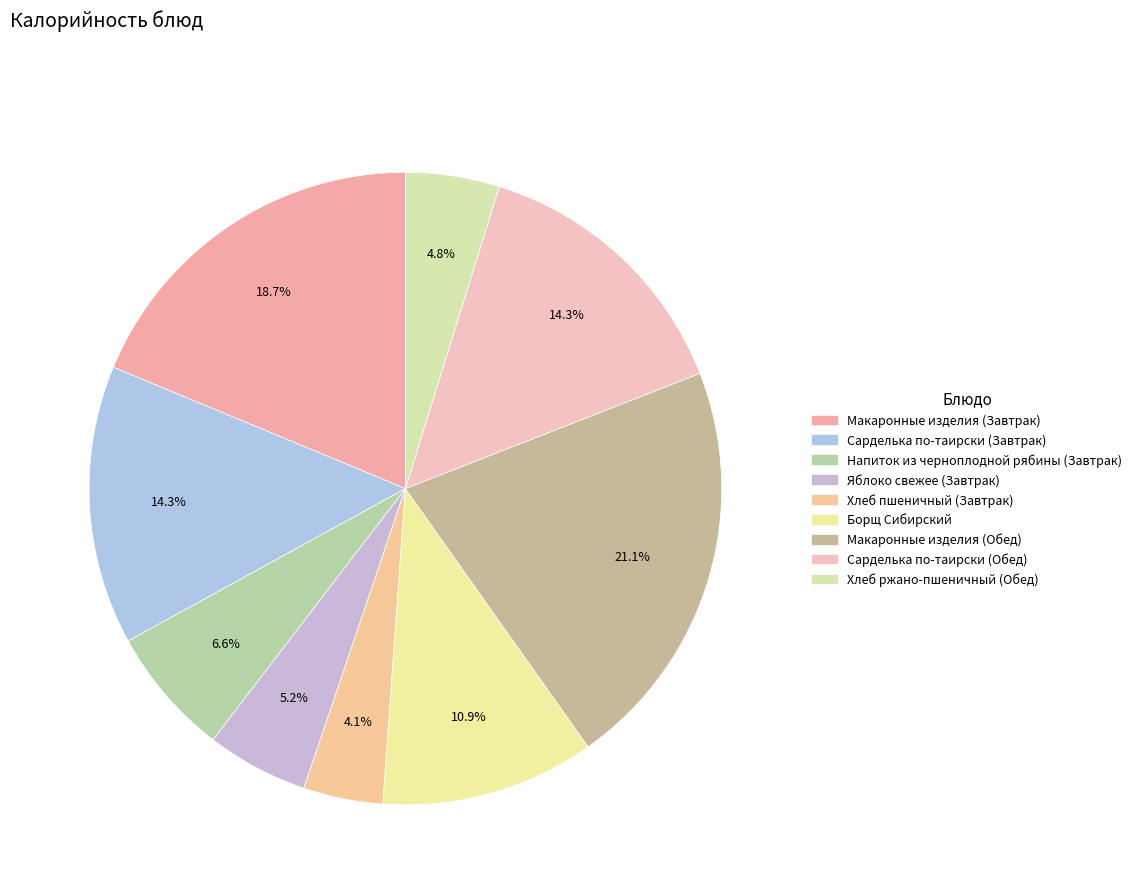

Between Сарделька по-таирски (Обед) and Хлеб пшеничный (Завтрак), which is larger?

Сарделька по-таирски (Обед)